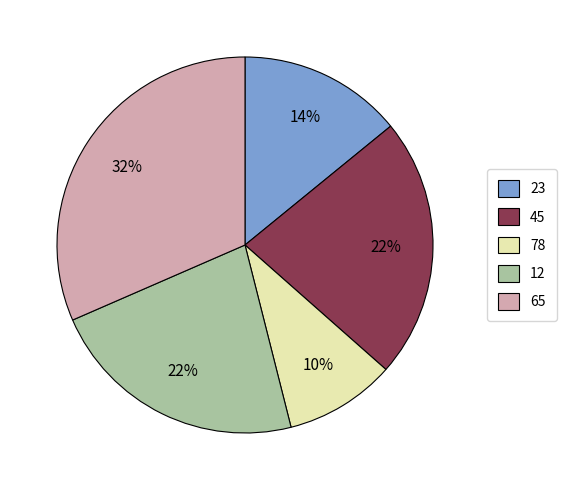

To the nearest percent, what is the combined percentage of 45 and 78?

32%